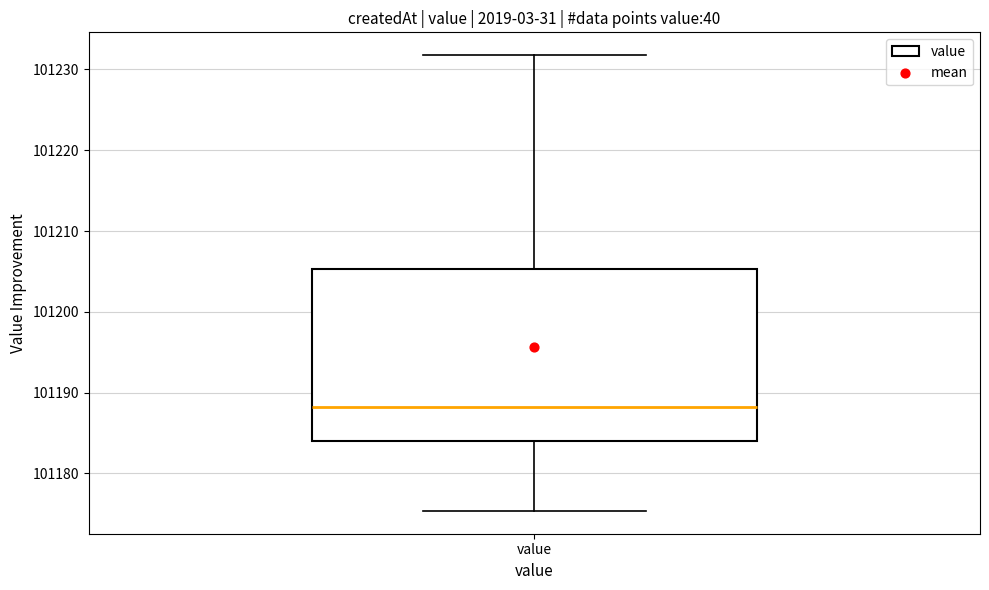

Transcribe this box plot: give where the median line is, the range the box spans, and where the two whiskers end, as read against the y-axis. The values are not printed on the chart, so give them approximately, as read against the axis.

median 101188, box 101184 to 101205, whiskers 101175 to 101232